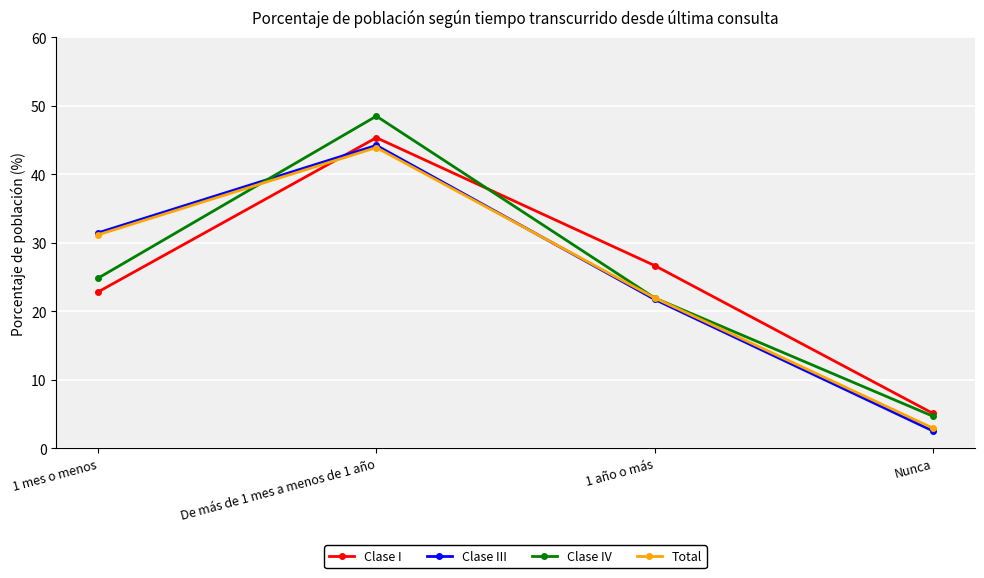

List the labels in order of Clase III value, smallest first.

Nunca, 1 año o más, 1 mes o menos, De más de 1 mes a menos de 1 año